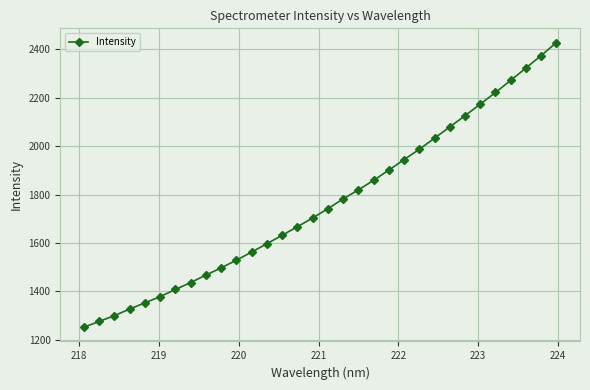

What is the average value?

1763.9